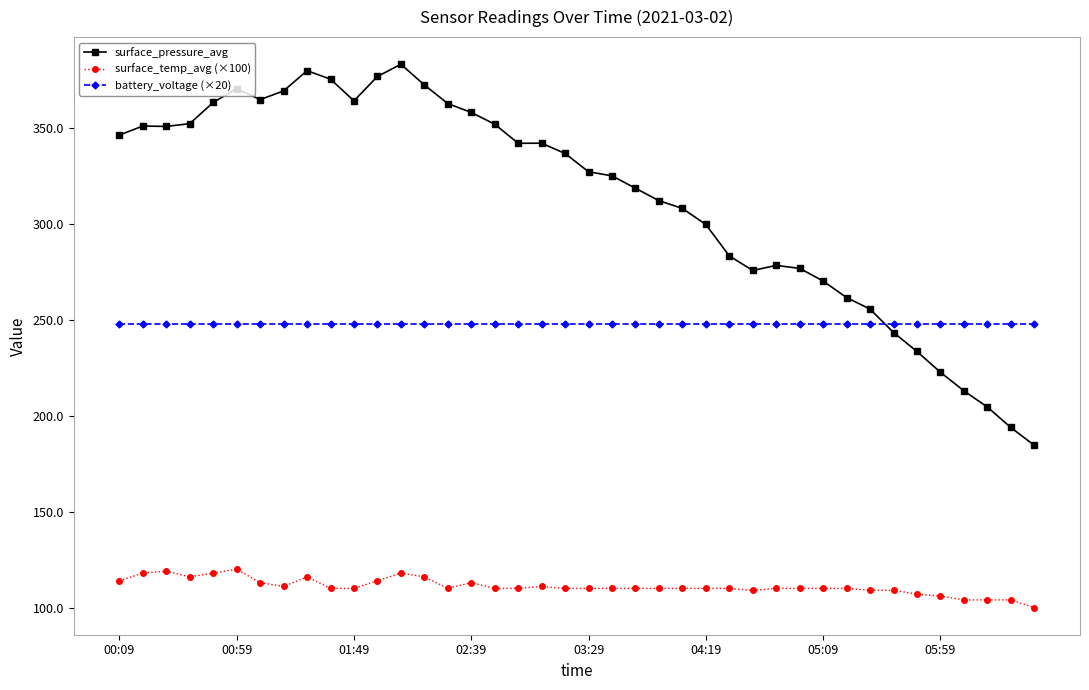

What is the value of the surface_pressure_avg point at the 26th from the left?

299.9